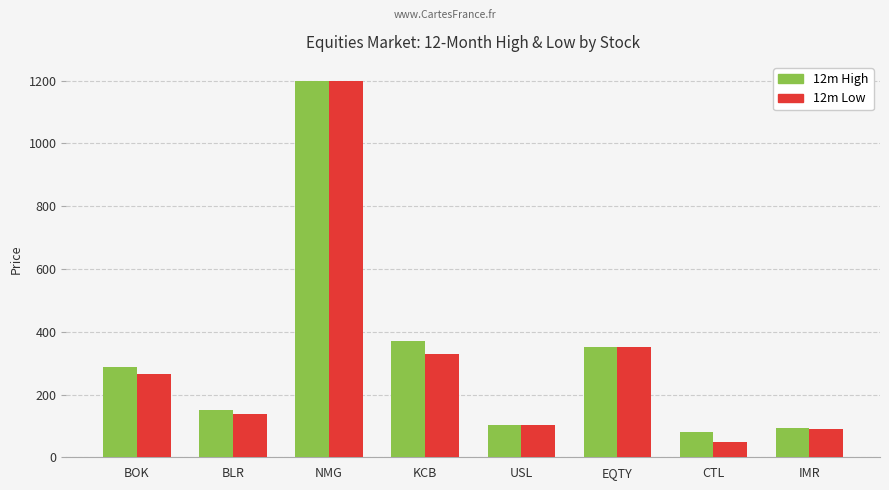

Which series has the largest total across all categories?

12m High